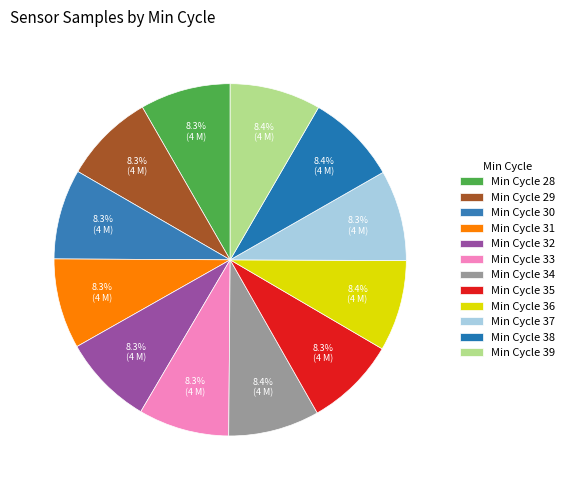

How many slices are in this pie chart?

12